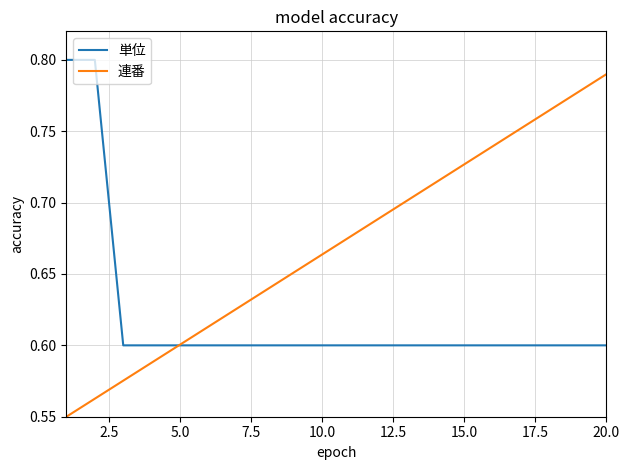

Which series has the widest spread of values?

連番